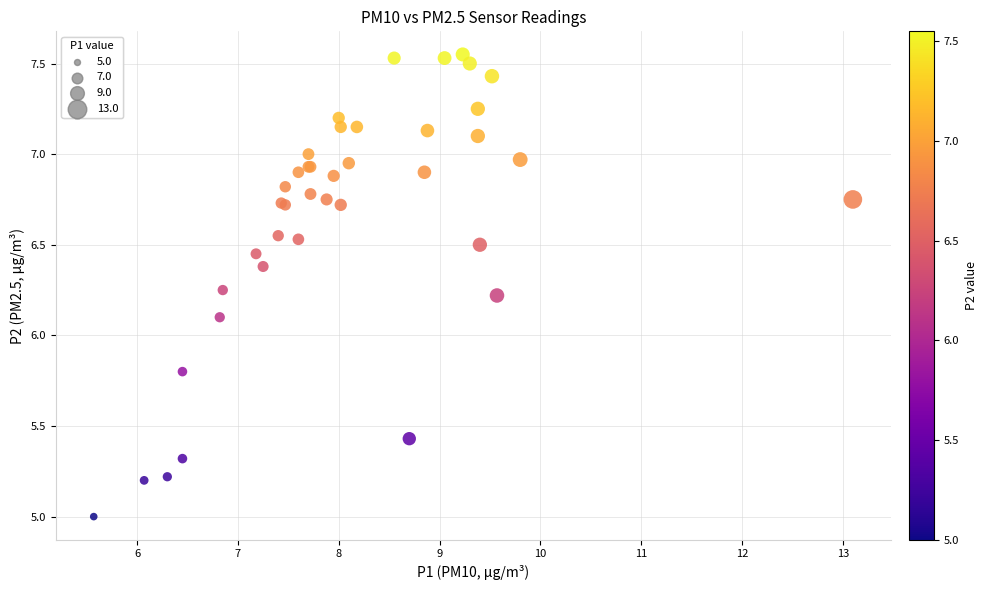

What Y value in the scatter plot is closest to 6?

6.1